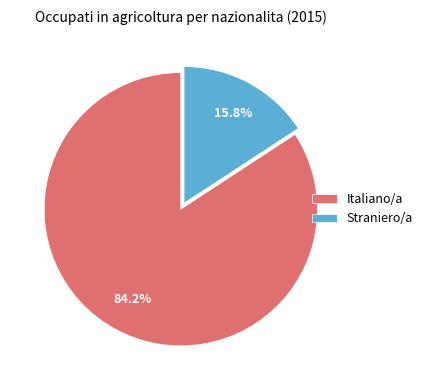

Which category accounts for the majority?

Italiano/a